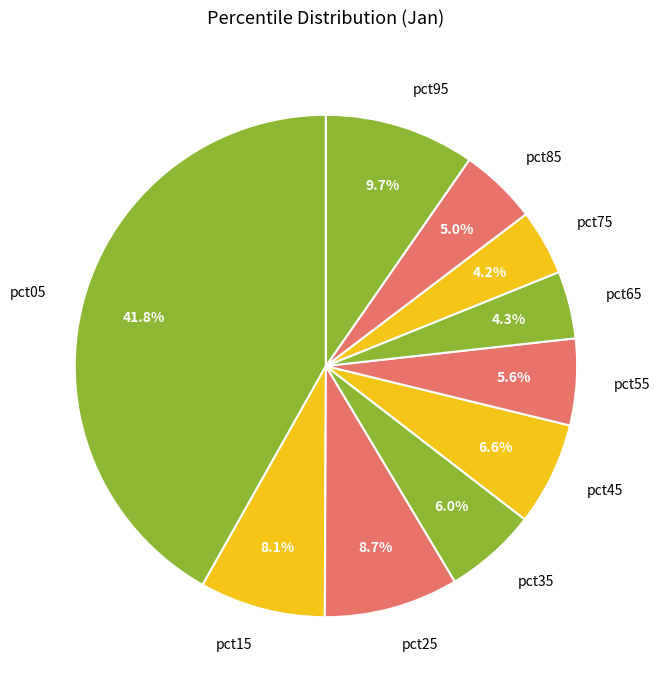

Does pct55 account for over 50% of the chart?

No